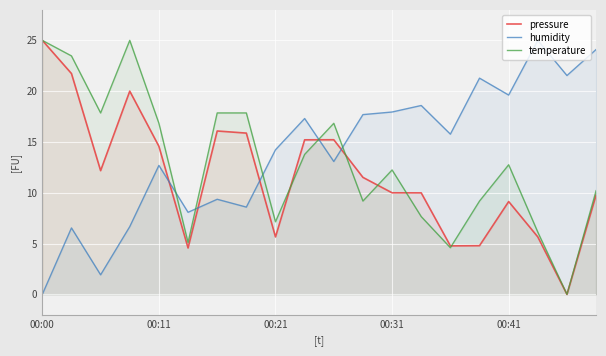

What is the sum of all humidity values?

280.0